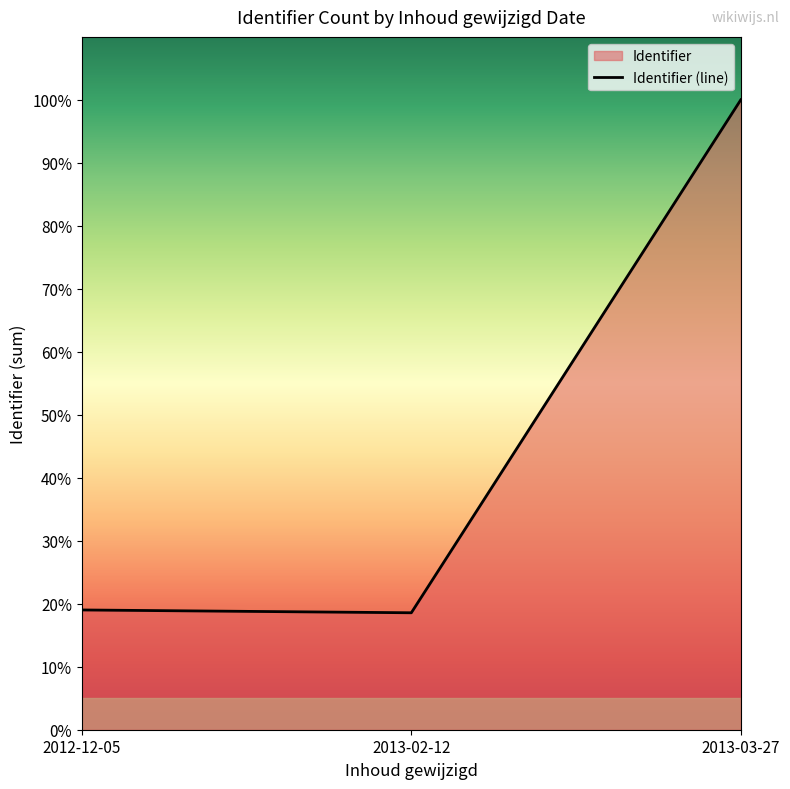

What is the value of the 1st point from the left?

19.0